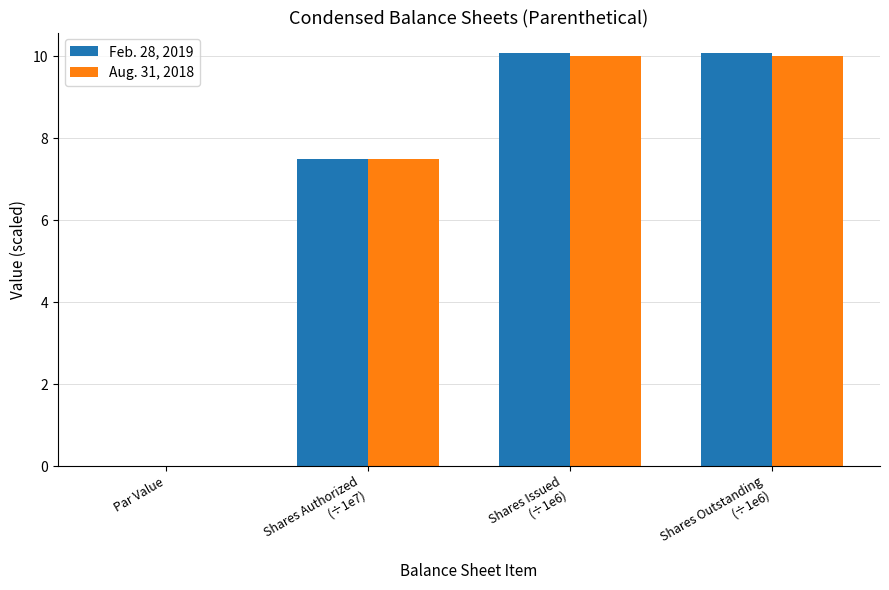

What is the sum of all Aug. 31, 2018 values?

27.5